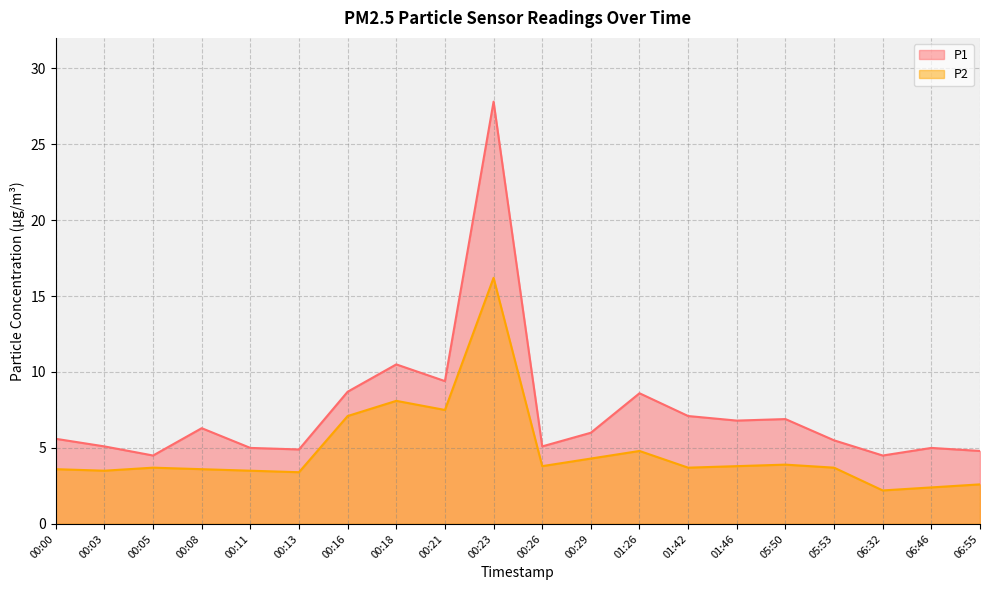

Which has a higher value, 05:53 or 01:46?

01:46